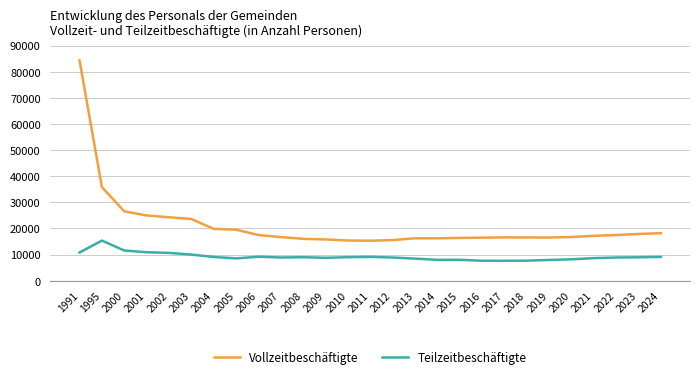

What is the difference between the highest and lowest values at 2002?

13640